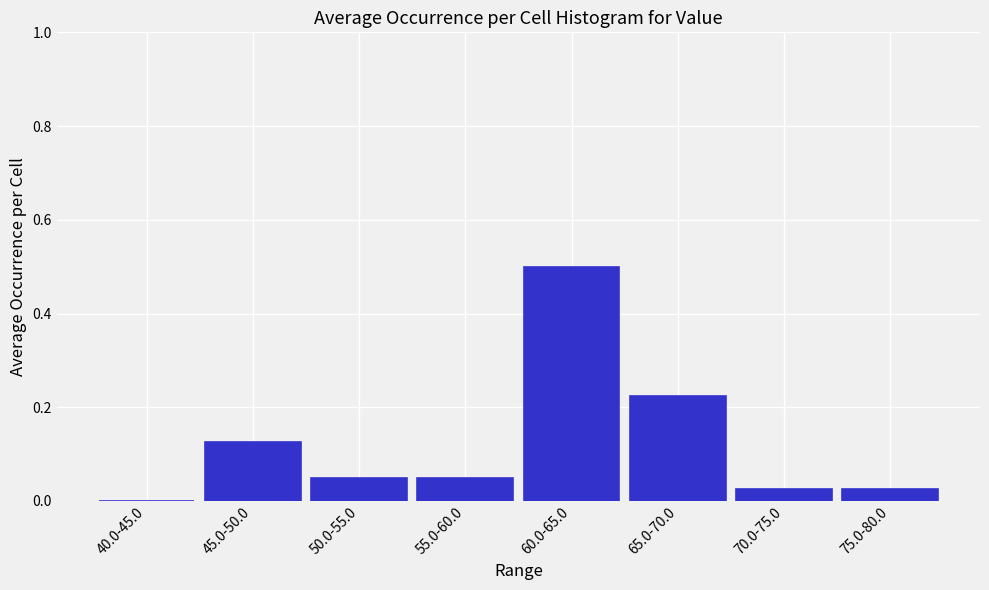

Which has a higher value, 45.0-50.0 or 75.0-80.0?

45.0-50.0